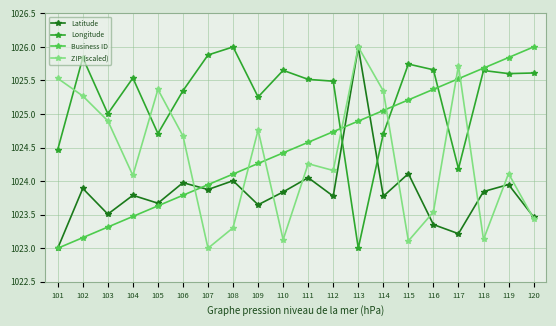

True or false: Longitude has more than 0 points higher than both neighbors.

True